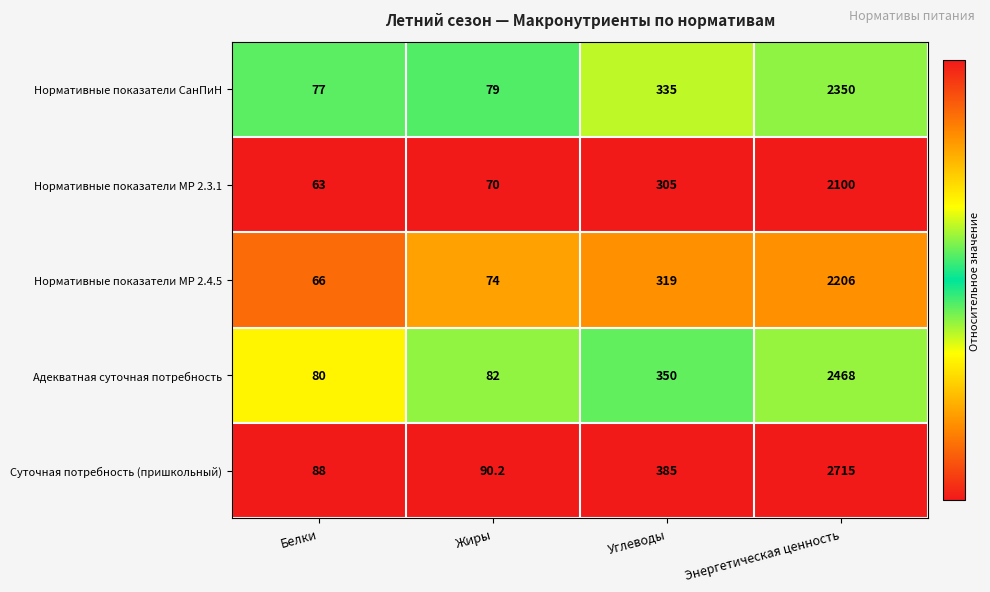

Rank the series by their maximum value, from highest to lowest.

Суточная потребность (пришкольный), Адекватная суточная потребность, Нормативные показатели СанПиН, Нормативные показатели МР 2.4.5, Нормативные показатели МР 2.3.1